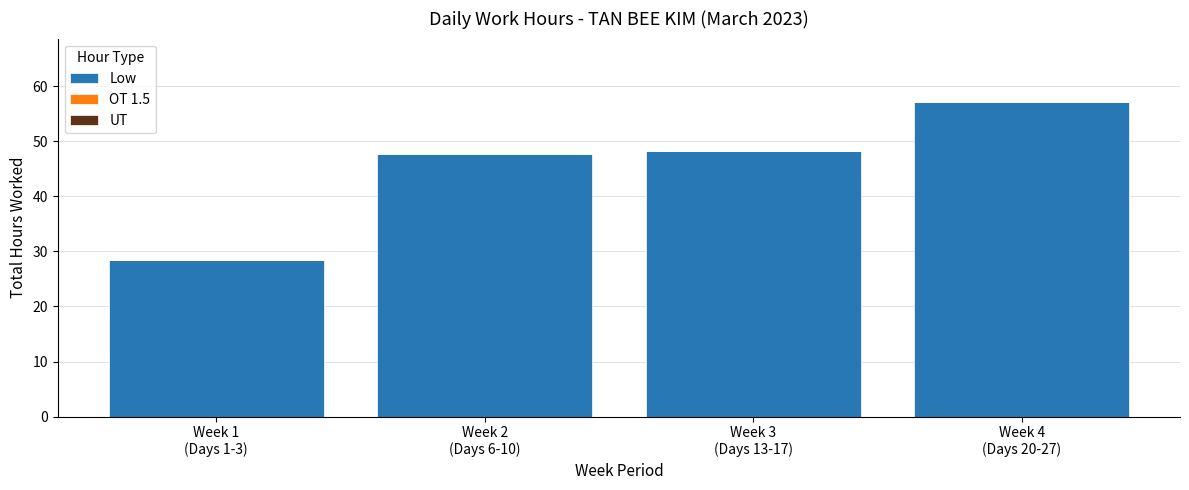

What is the smallest value displayed?

28.4